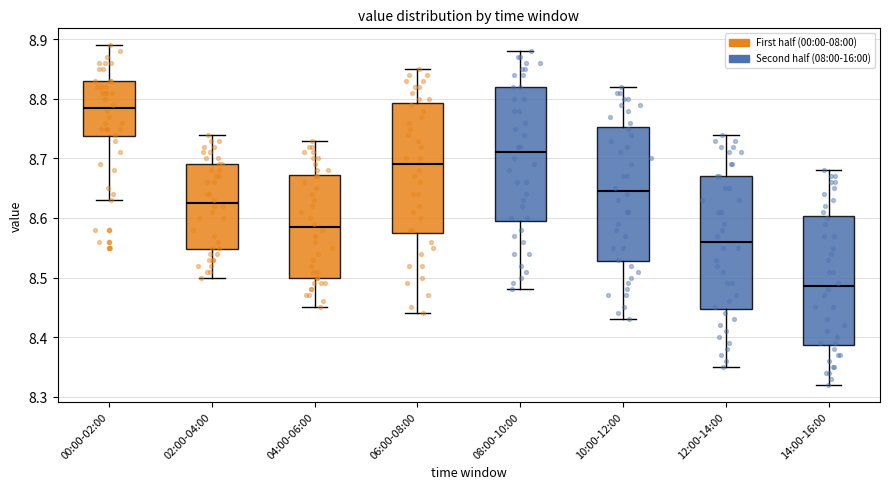

Which box's median line is the lowest?

14:00-16:00